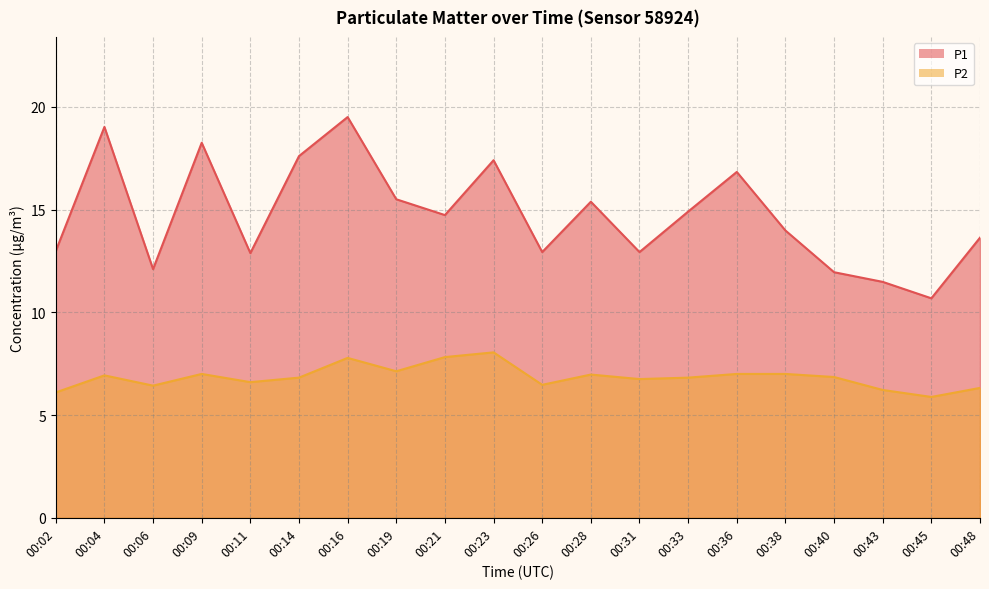

What is the lowest value of the P2 series?

5.9